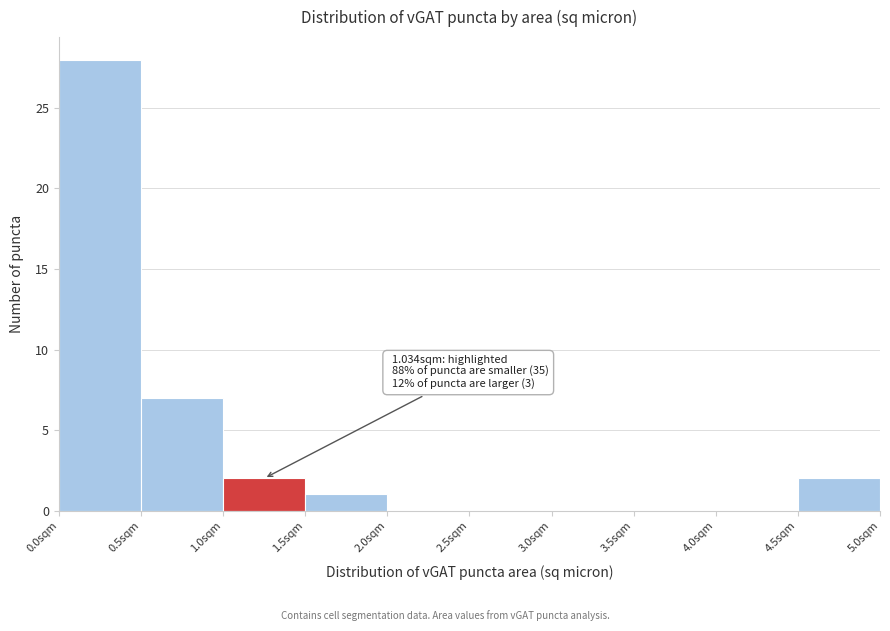

Over which range of the x-axis is the bar tallest?

0.0 to 0.5